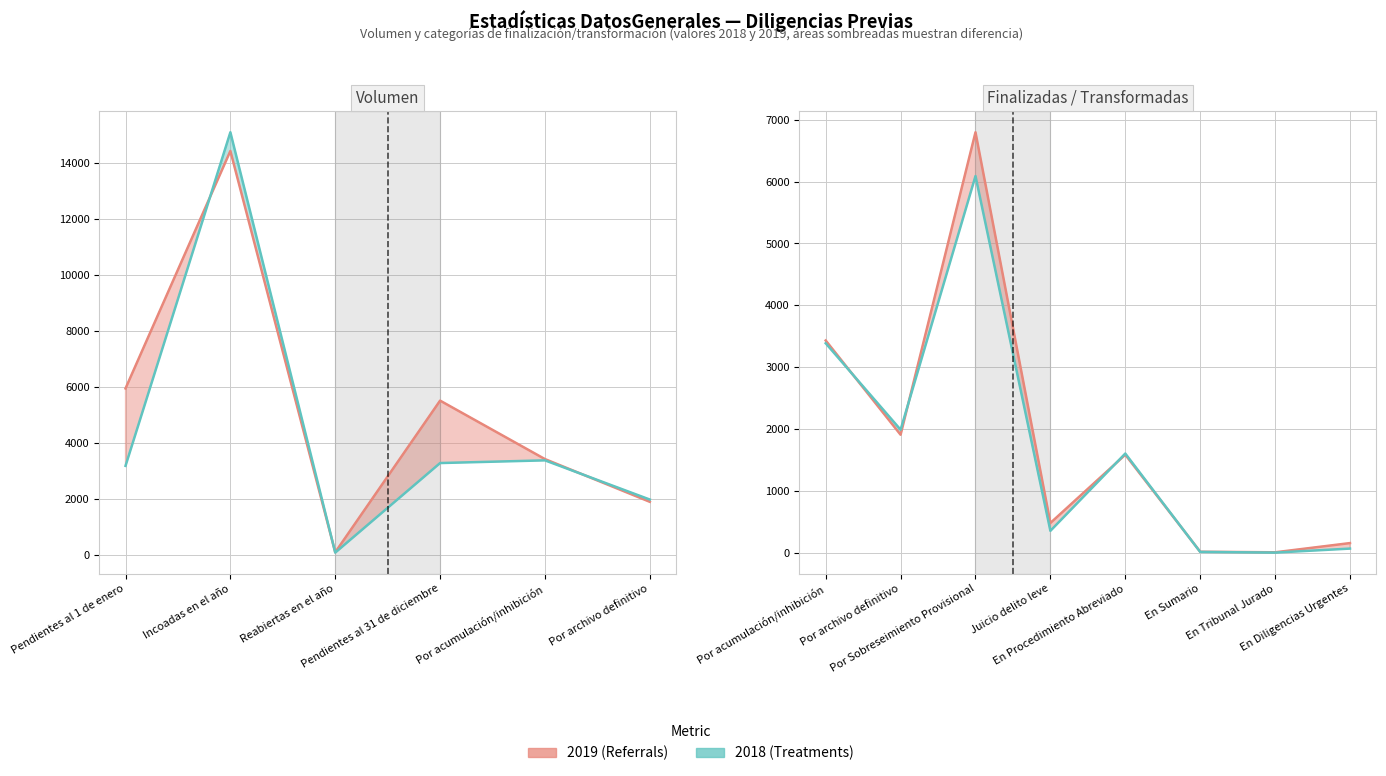

What is the sum of all 2018 (Treatments) values?

35165